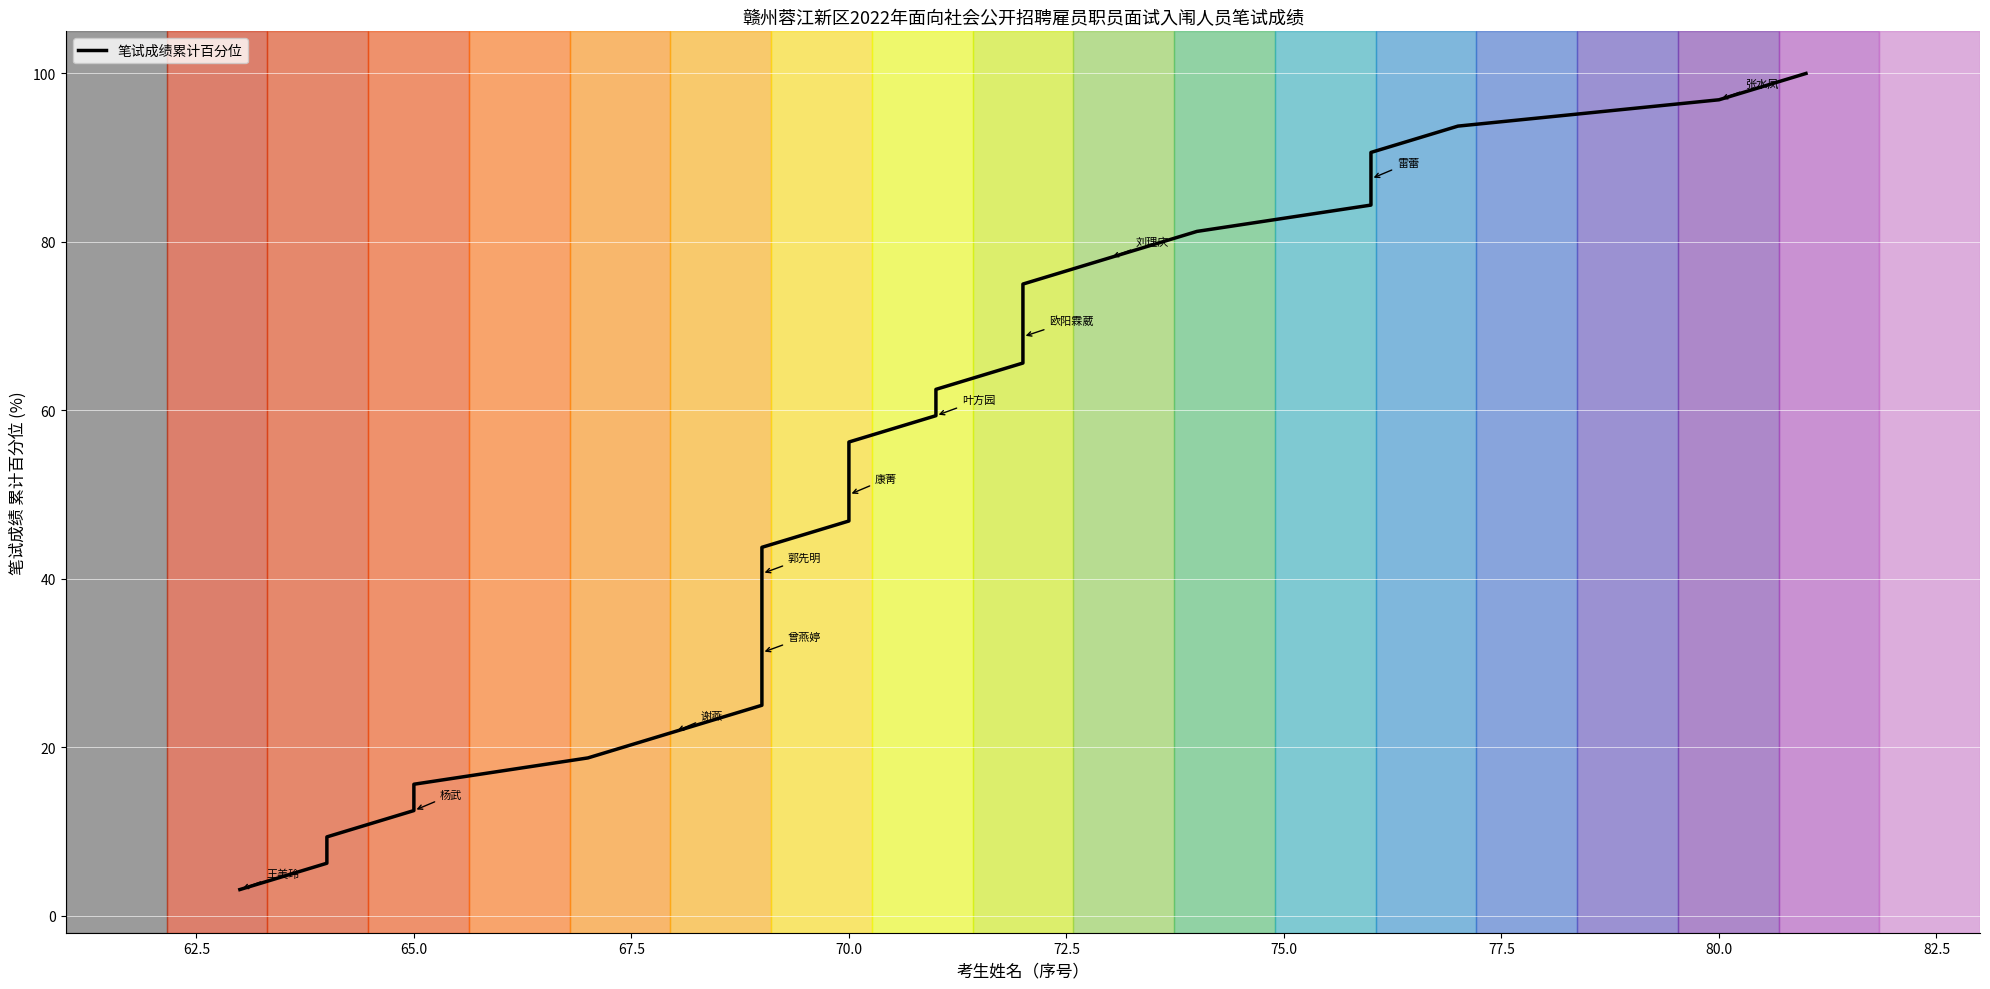

What is the label of the 24th point from the right?

80.0